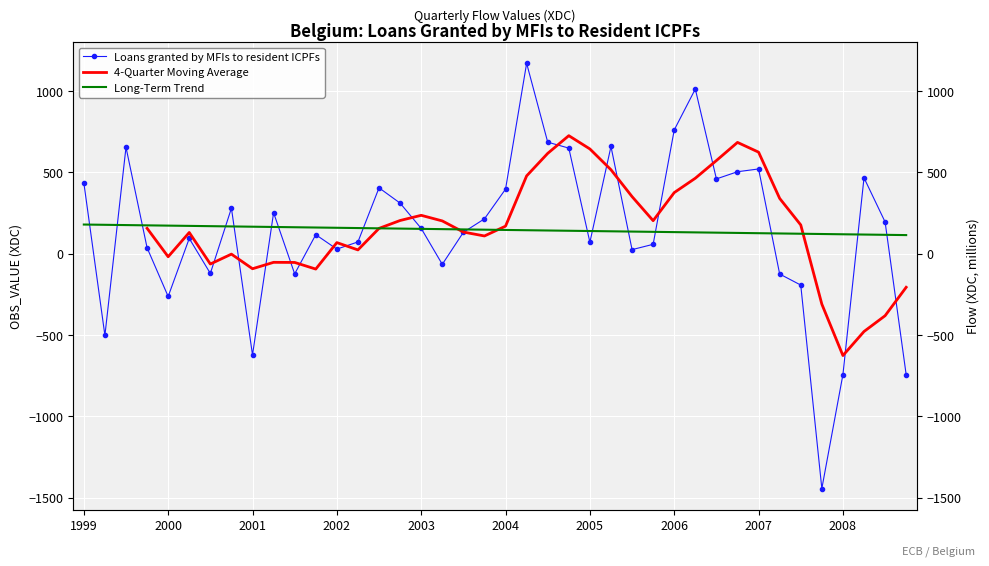

What is the difference between the maximum and minimum values?

2614.0